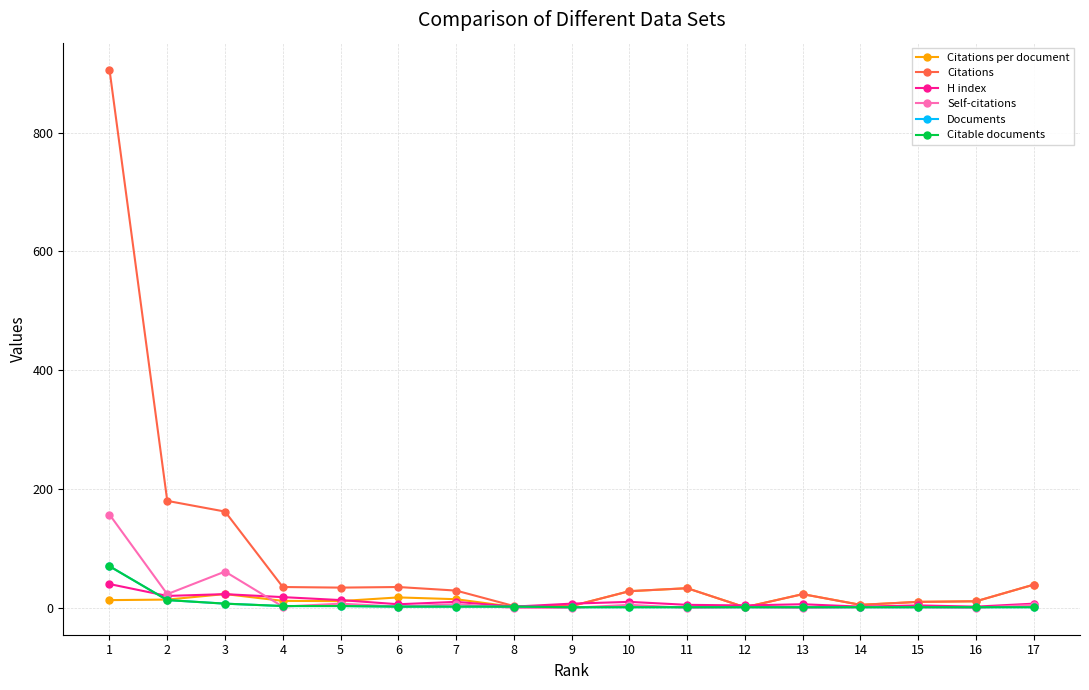

Is this an area chart (filled region under the line)?

No